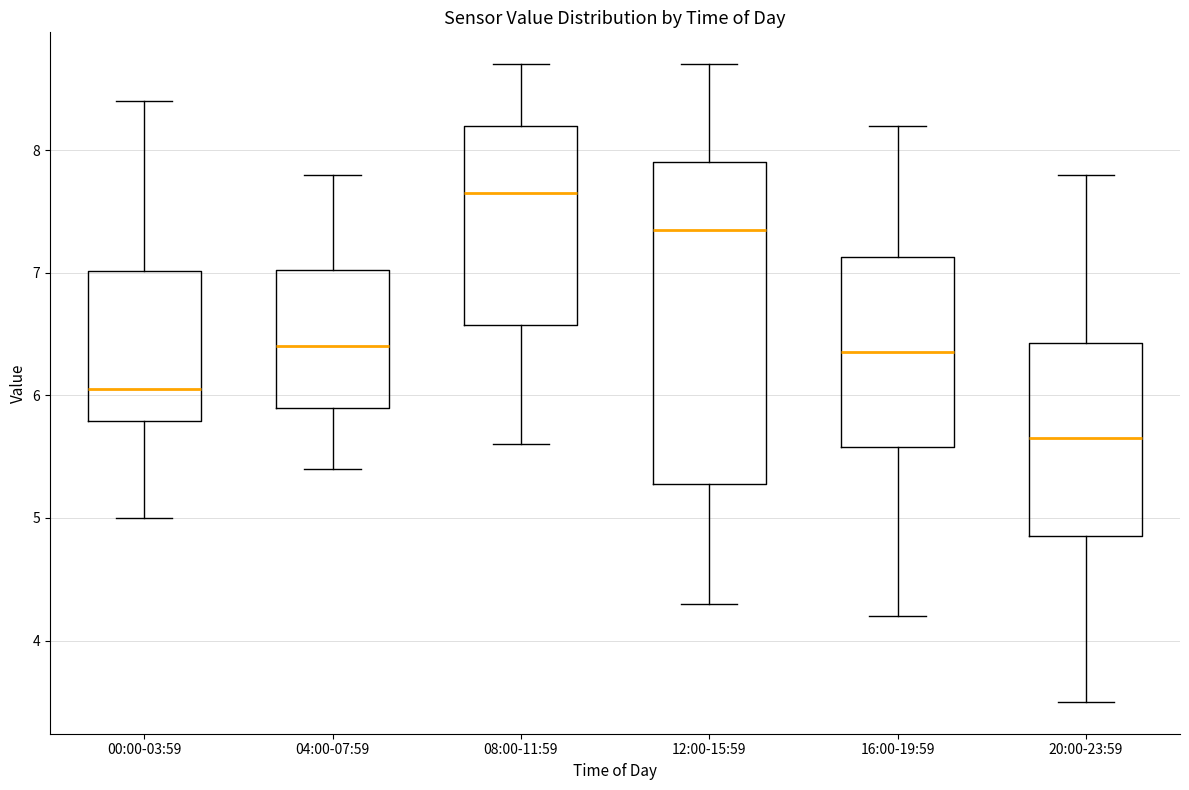

Comparing the boxes themselves (not the whiskers), which one is the tallest?

12:00-15:59